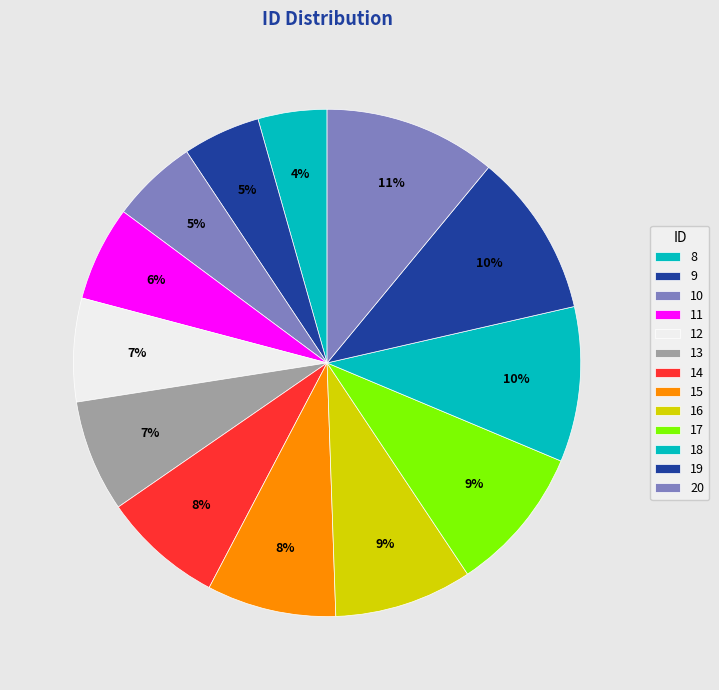

To the nearest percent, what percentage of the pie is 19?

10%